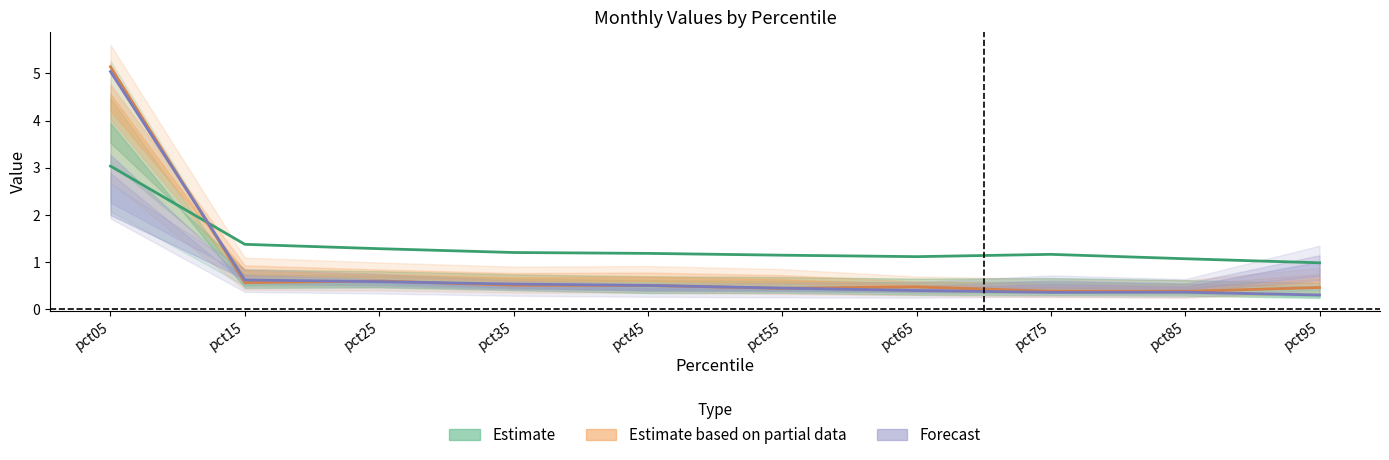

The value of Jan at pct55 is 0.8. True or false?

False